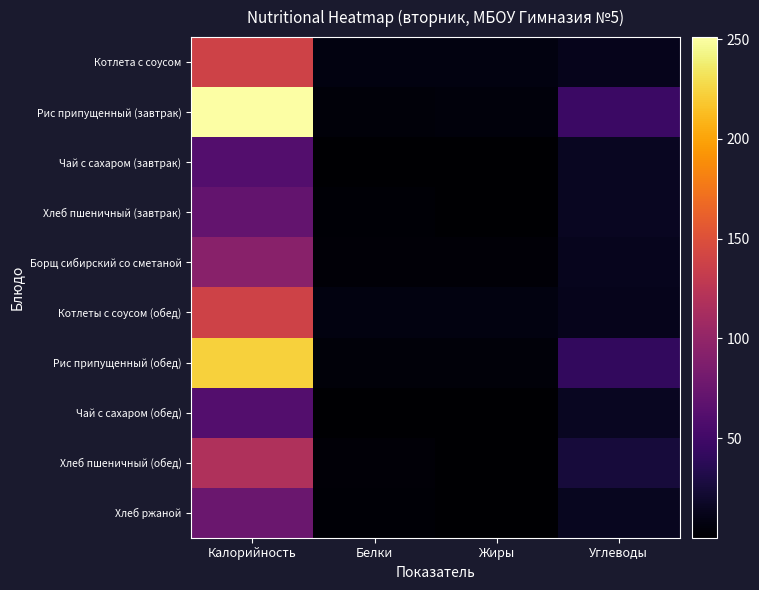

Which series has the largest total across all categories?

Рис припущенный (завтрак)